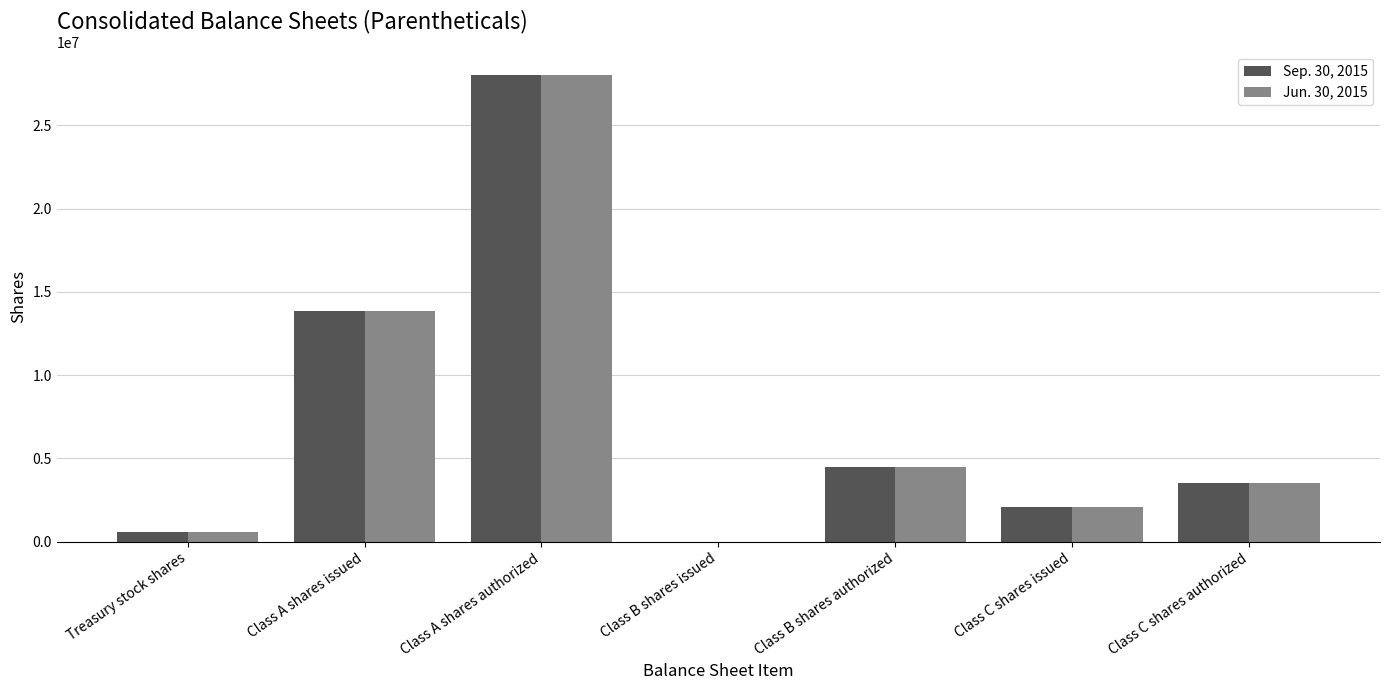

Is the value of Sep. 30, 2015 at Class A shares issued greater than the value of Jun. 30, 2015 at Treasury stock shares?

Yes